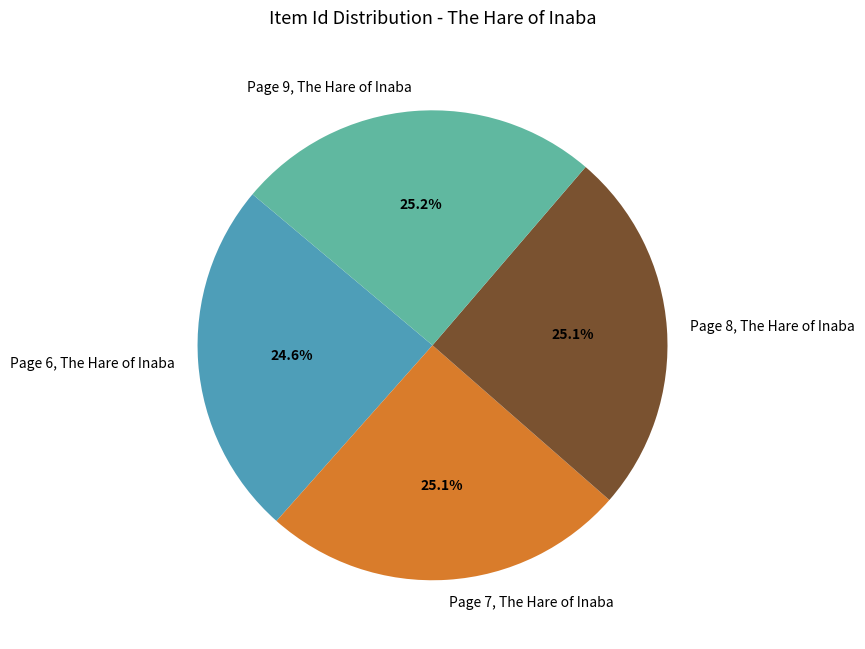

What percentage is the Page 6, The Hare of Inaba slice, to the nearest percent?

25%